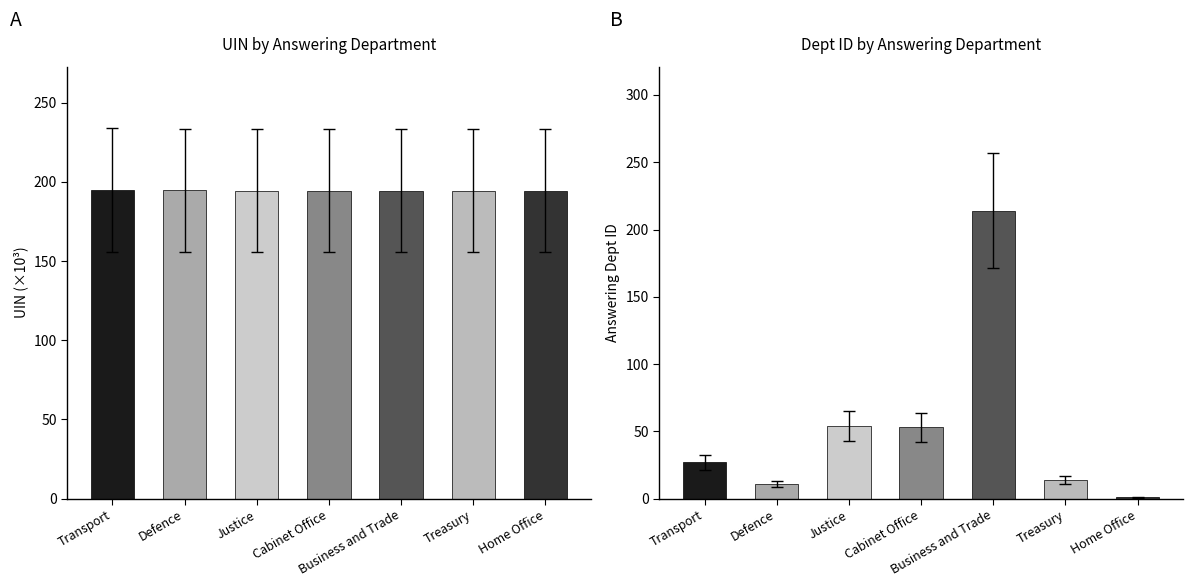

Which series changed the most between Transport and Treasury?

Dept ID